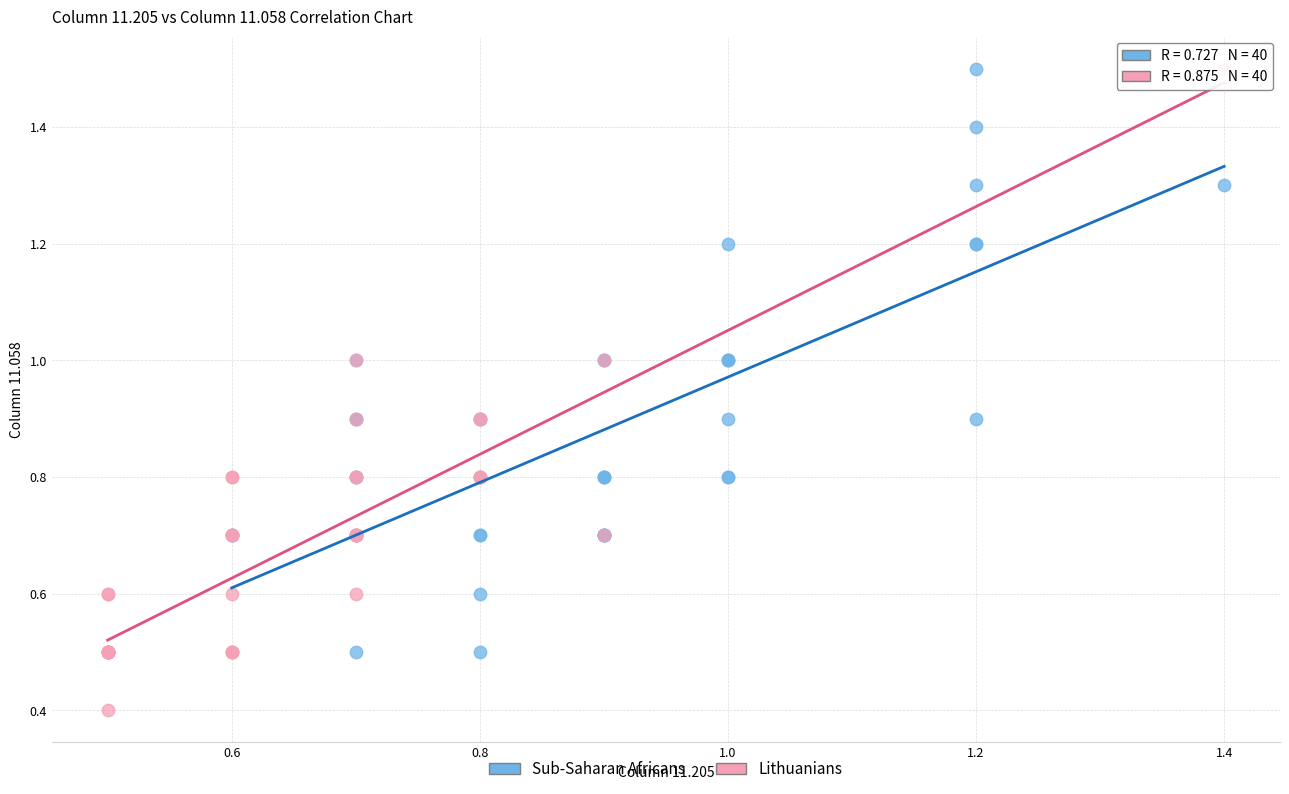

Which series has the widest spread of Y values?

Lithuanians